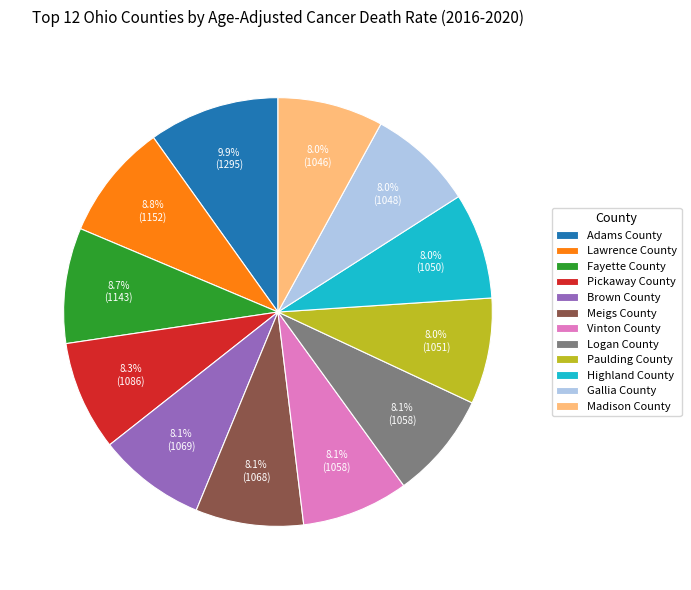

Is there a majority slice in this chart?

No